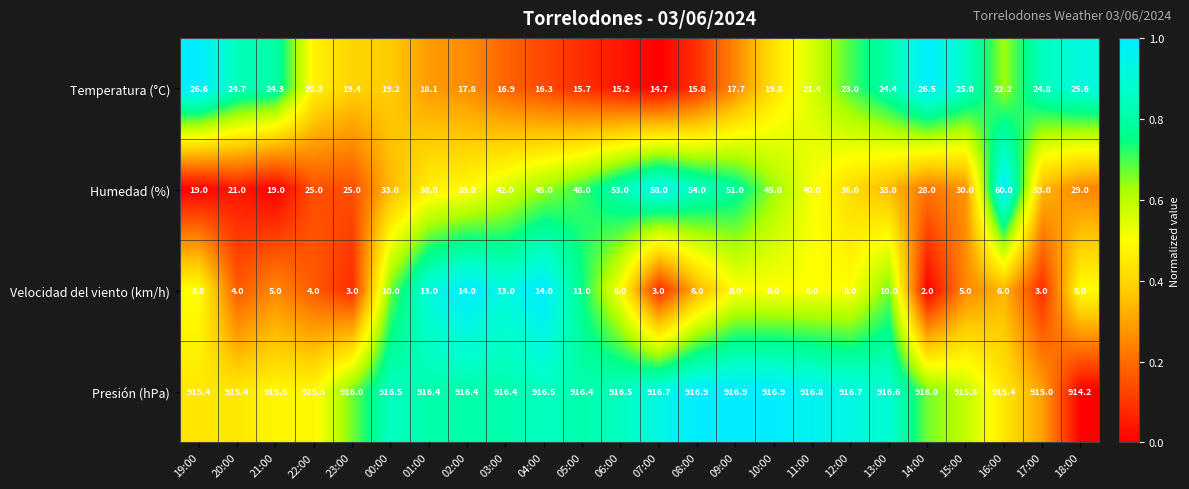

At which label does Temperatura (°C) reach its peak?

19:00